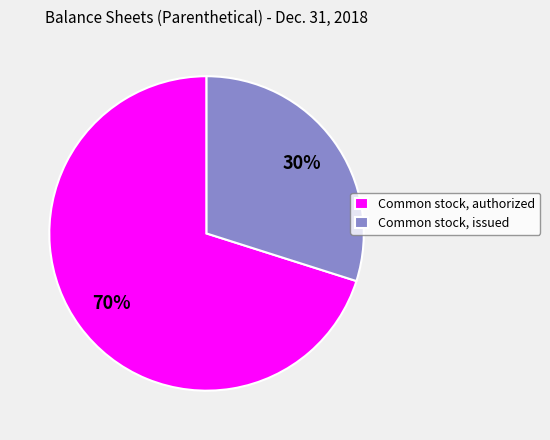

Which slice is the smallest?

Common stock, issued